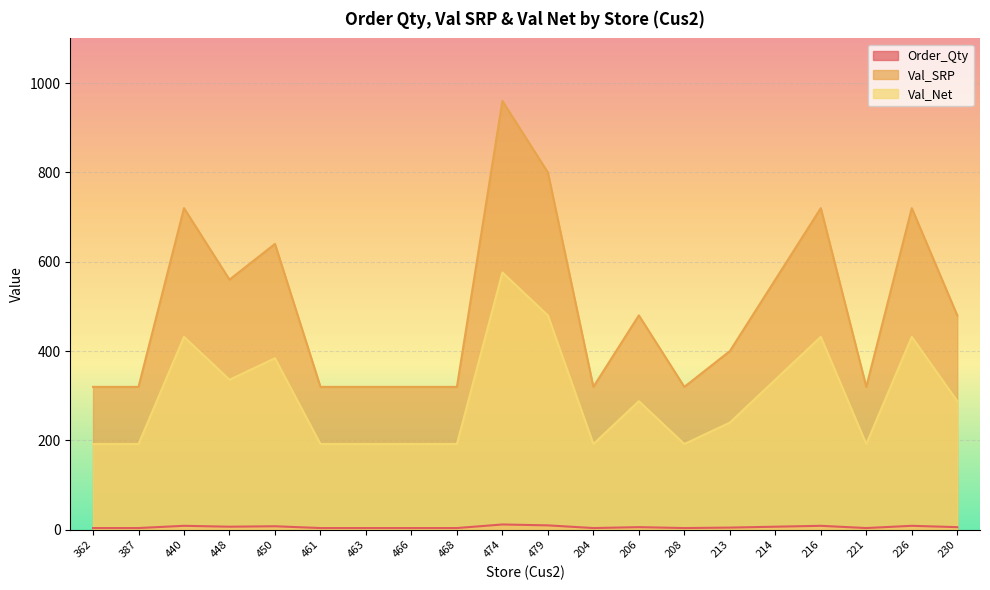

True or false: Val_SRP and Order_Qty cross at least once.

False